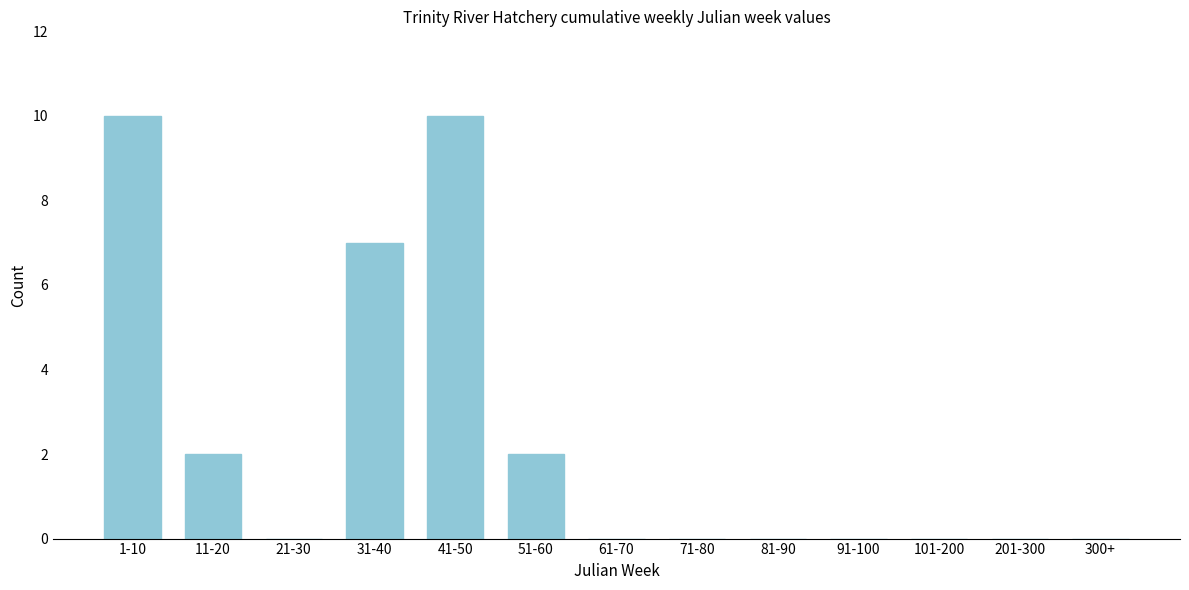

Reading left to right, transcribe all the data shown in this chart.

1-10=10	11-20=2	21-30=0	31-40=7	41-50=10	51-60=2	61-70=0	71-80=0	81-90=0	91-100=0	101-200=0	201-300=0	300+=0